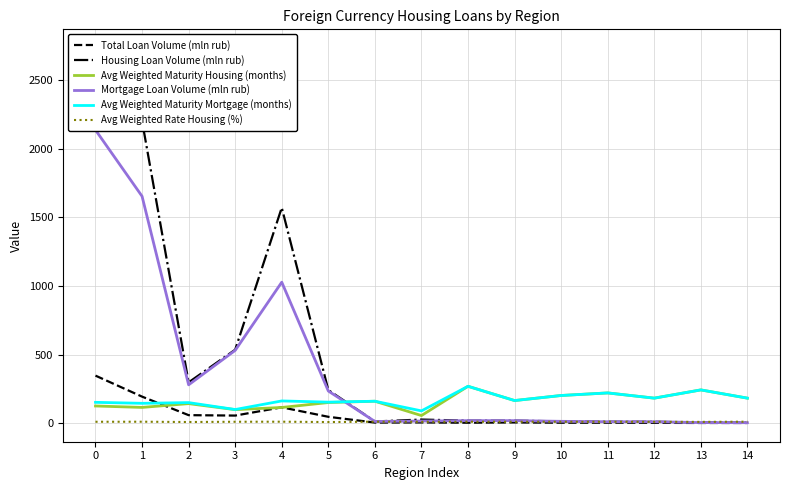

How many interior local valleys does the Total Loan Volume (mln rub) series have?

3